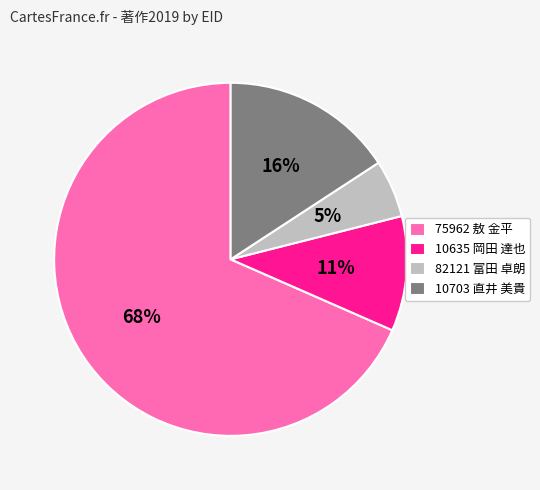

Approximately how many times larger is the value at 10635 岡田 達也 compared to 75962 敖 金平?

0.2